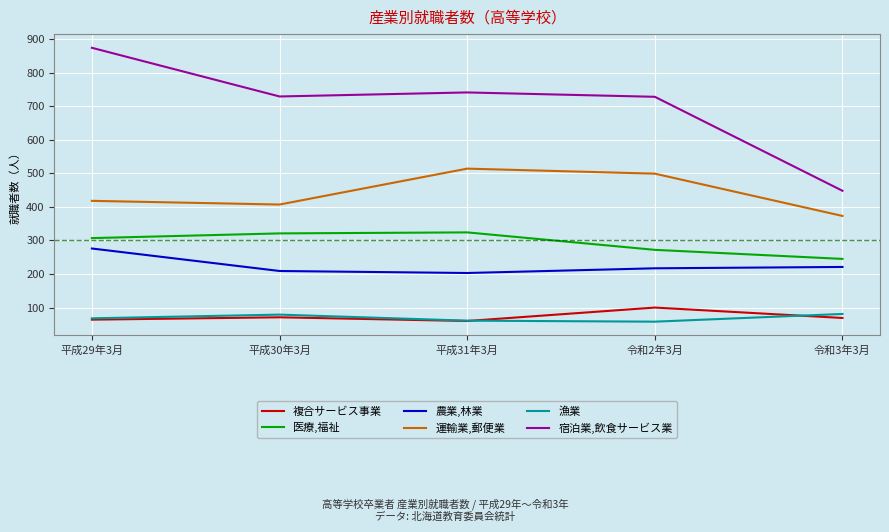

Between 平成30年3月 and 平成31年3月, which series saw the biggest shift?

運輸業,郵便業